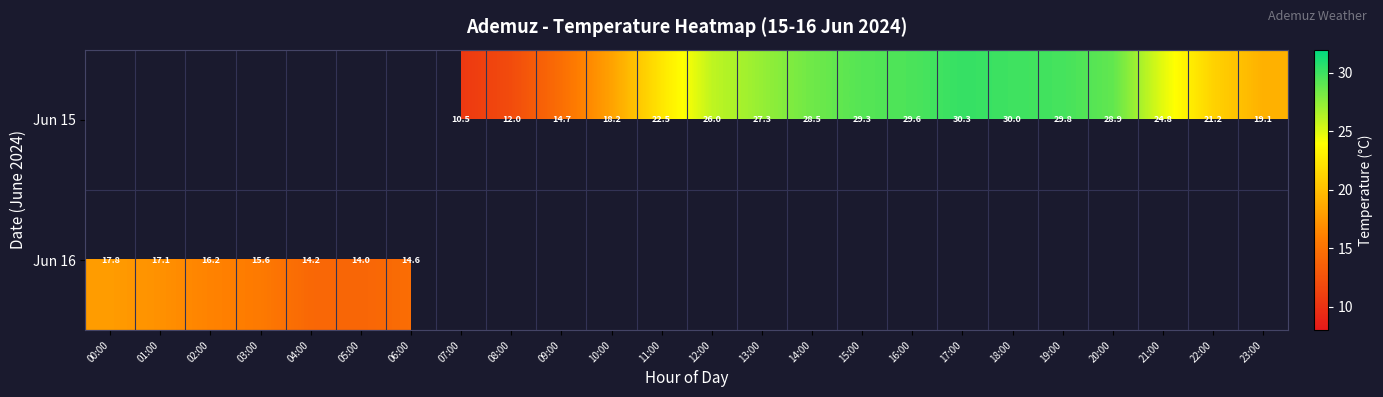

The value of Jun 15 at 07:00 is 6.3. True or false?

False